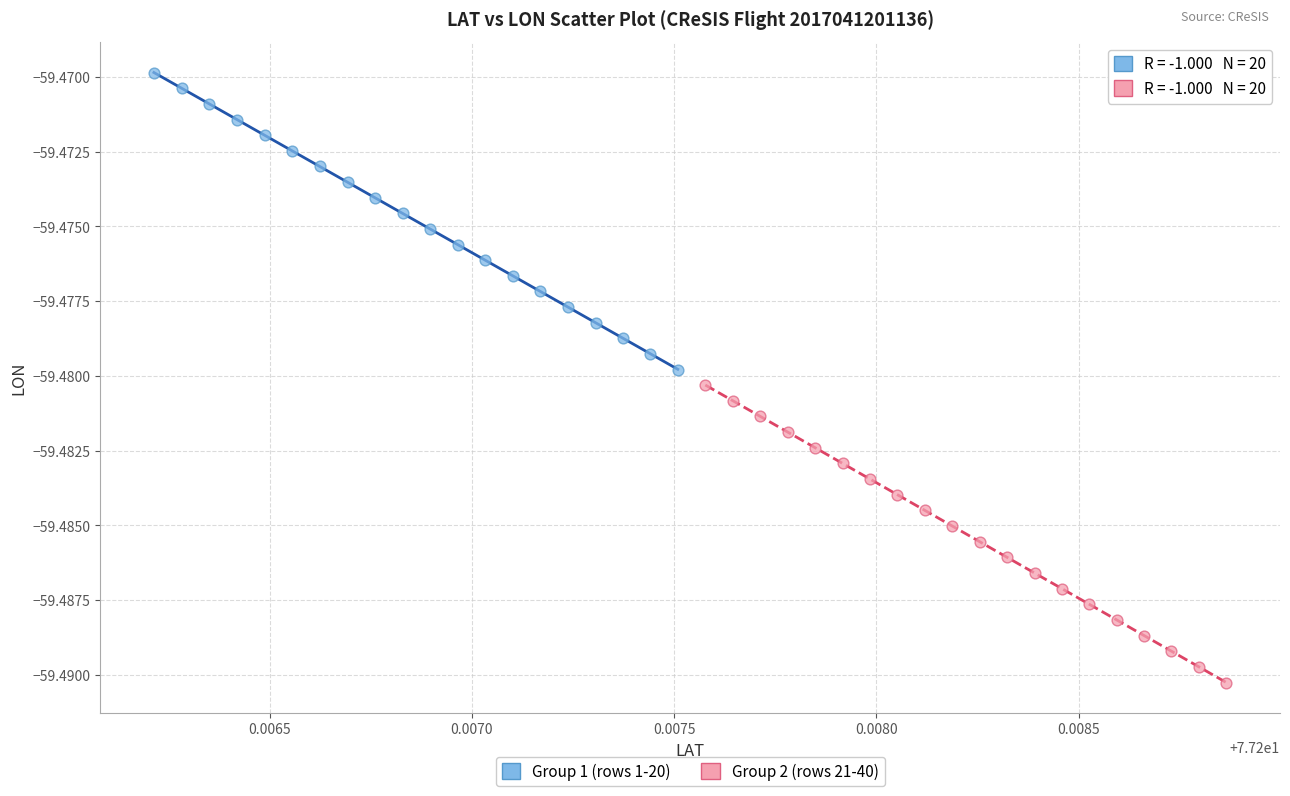

Which series has the widest spread of Y values?

Group 2 (rows 21-40)